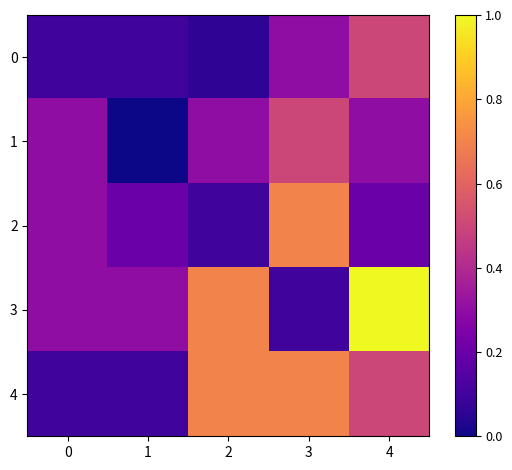

At 2, list the series in order from largest to smallest.

3, 4, 1, 2, 0